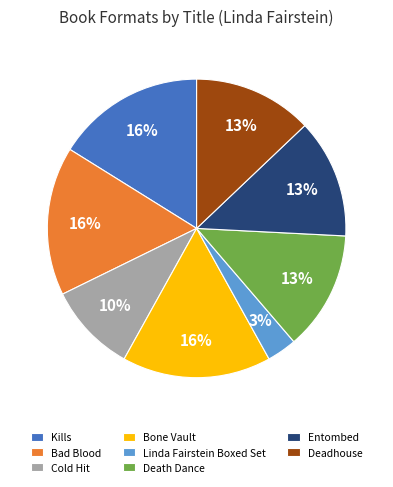

The Bad Blood slice represents 16% of the pie. True or false?

True